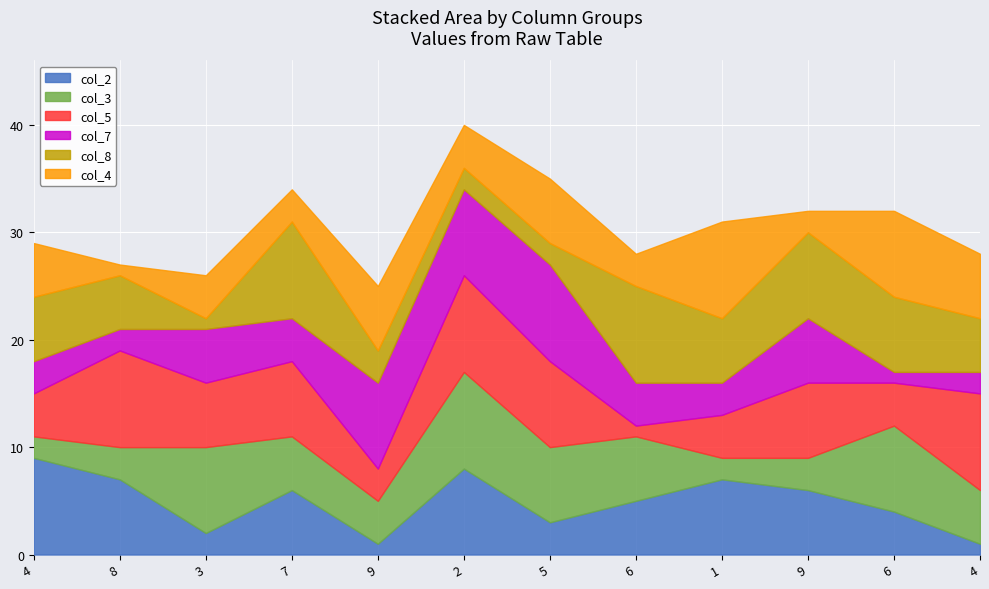

Rank the series by their maximum value, from lowest to highest.

col_2, col_3, col_5, col_7, col_8, col_4